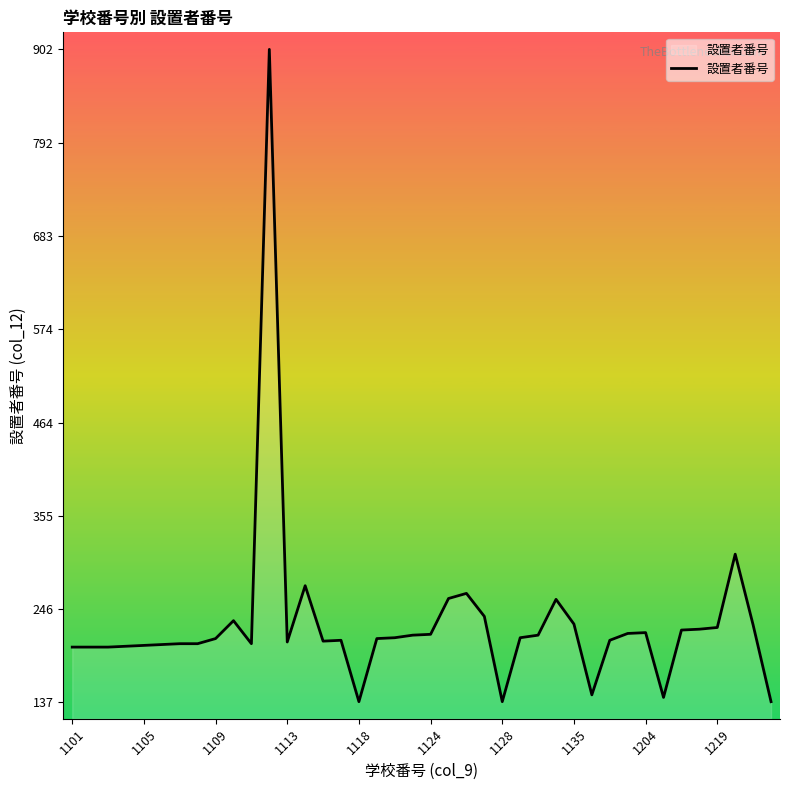

Does the chart have visible grid lines?

No